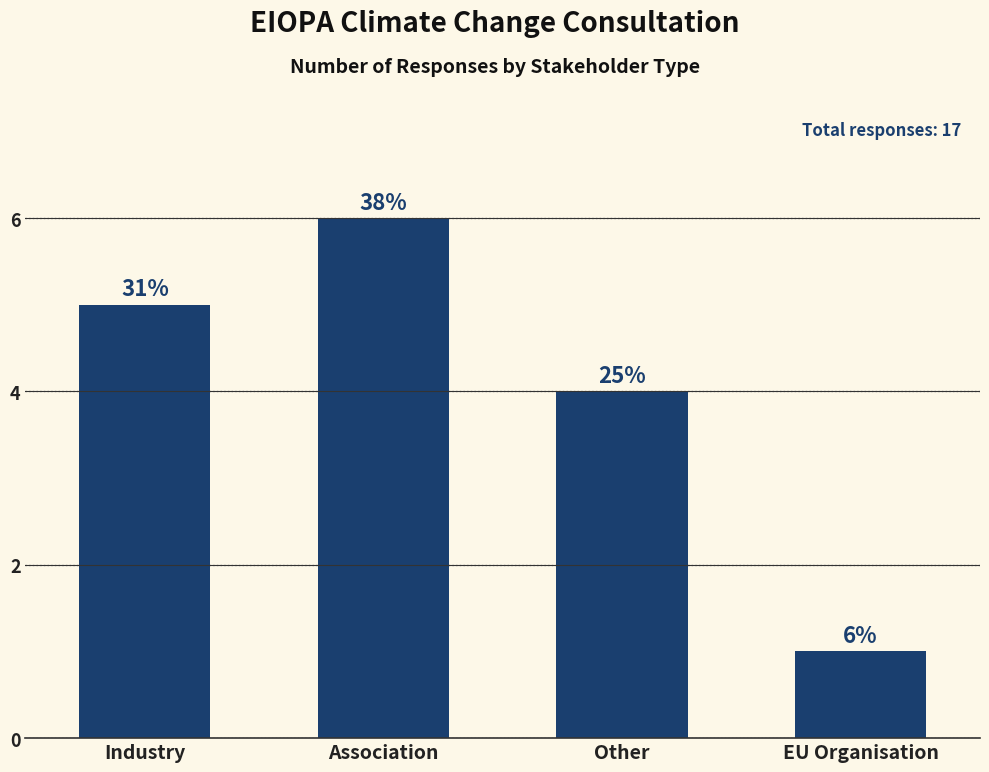

What is the change in value from Industry to EU Organisation?

-4